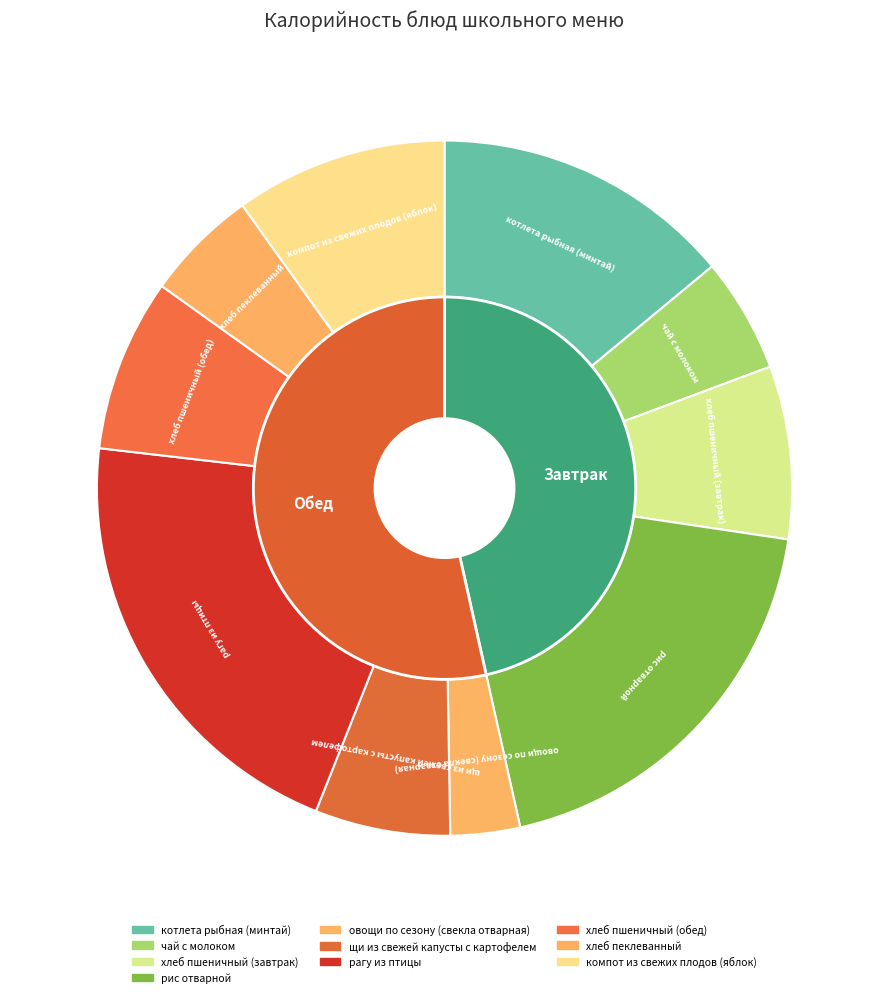

Is there a majority slice in this chart?

No